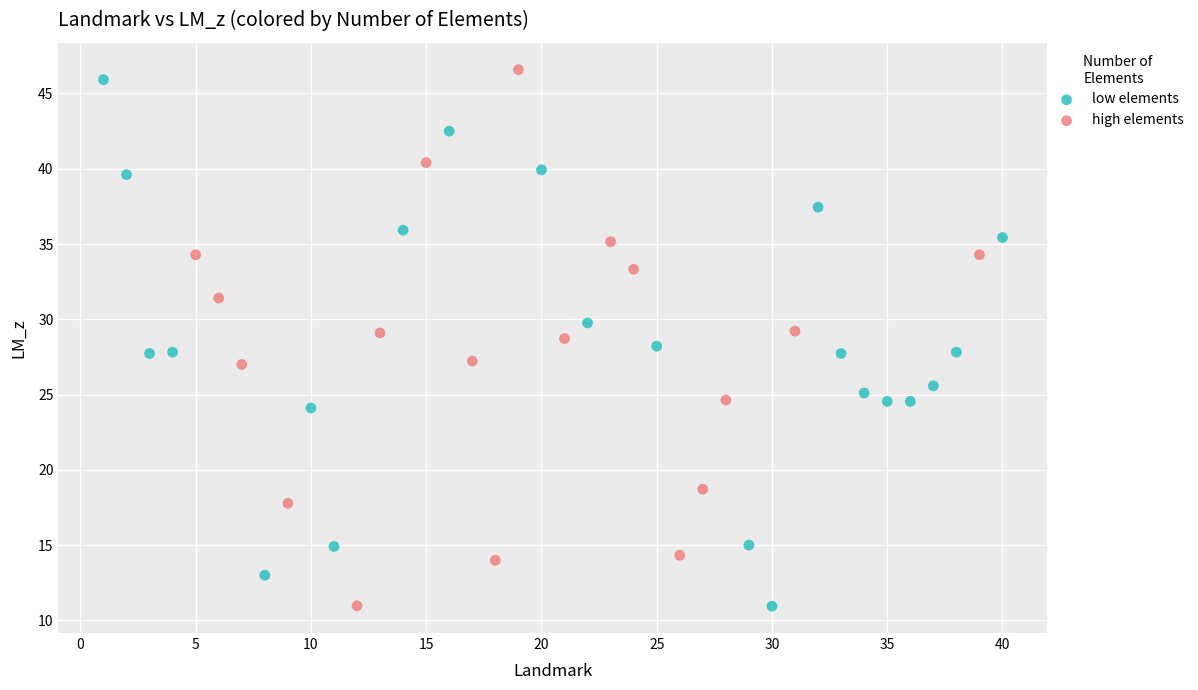

Which series has the largest Y range (max minus min)?

high elements